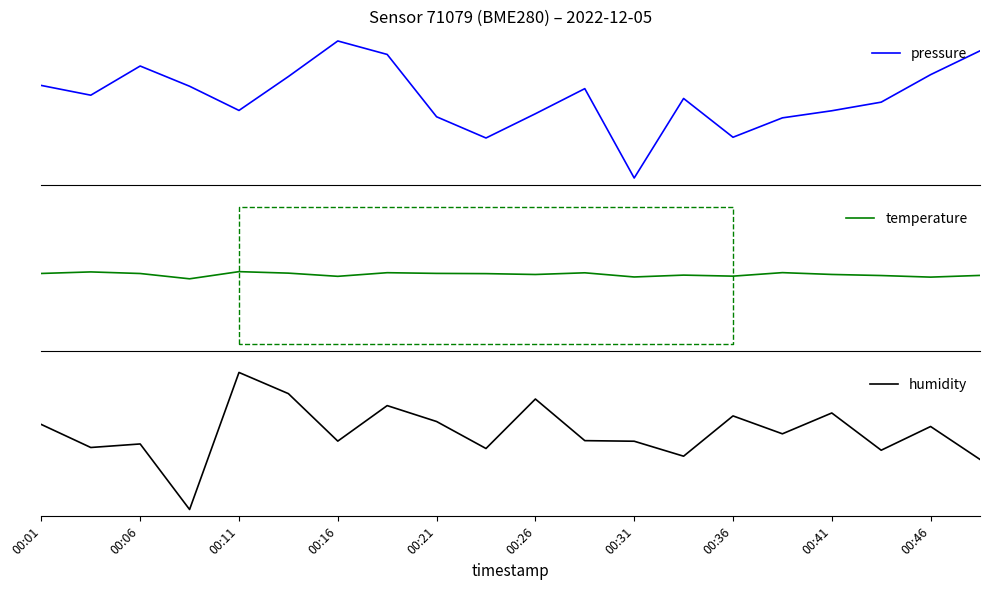

What is the average value of the pressure series?

70735.2